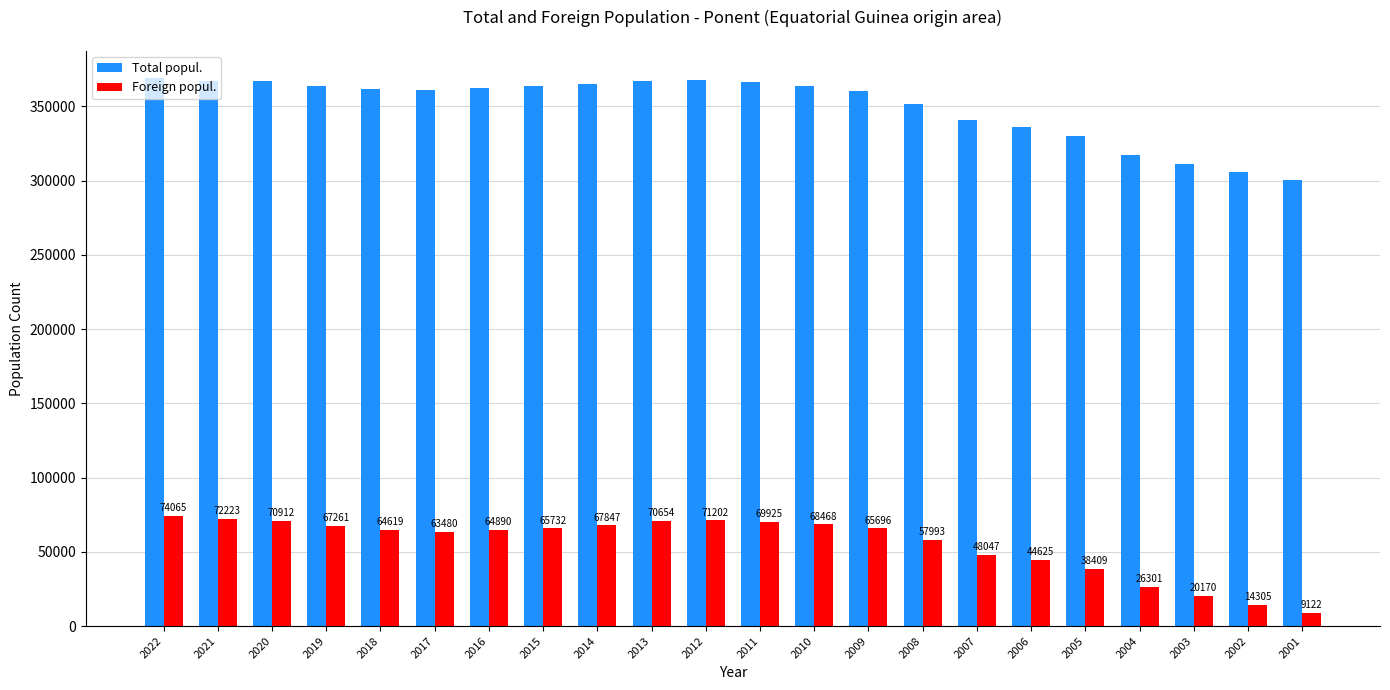

How many values in the Foreign popul. series are below 65696?

11